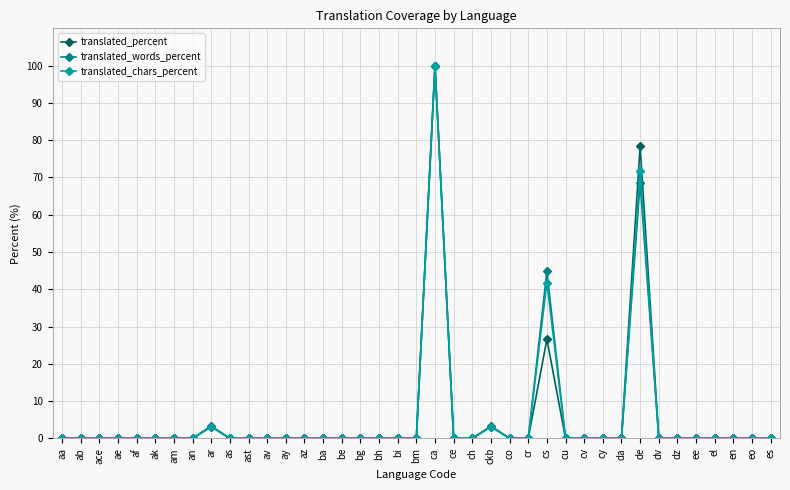

What is the average value of the translated_chars_percent series?

5.6